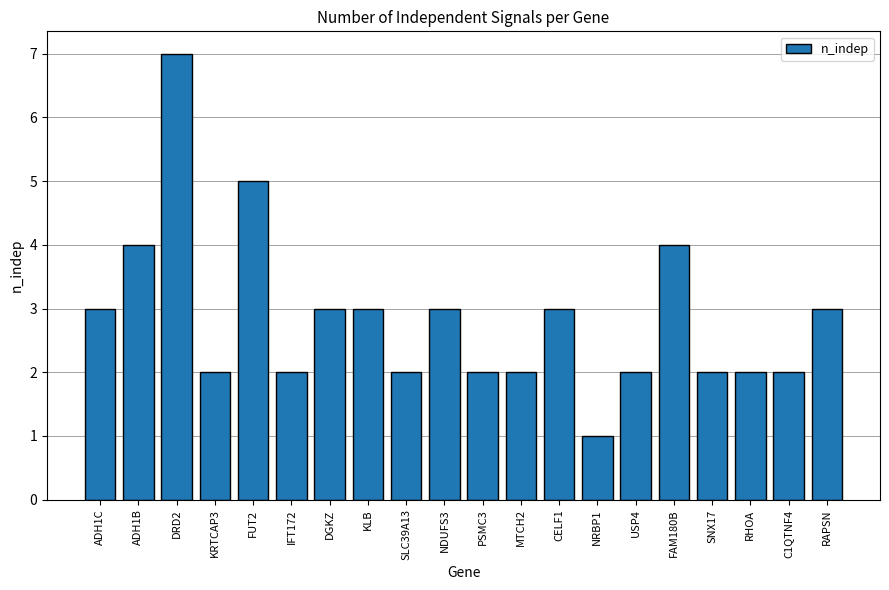

What position from the left is FUT2?

5